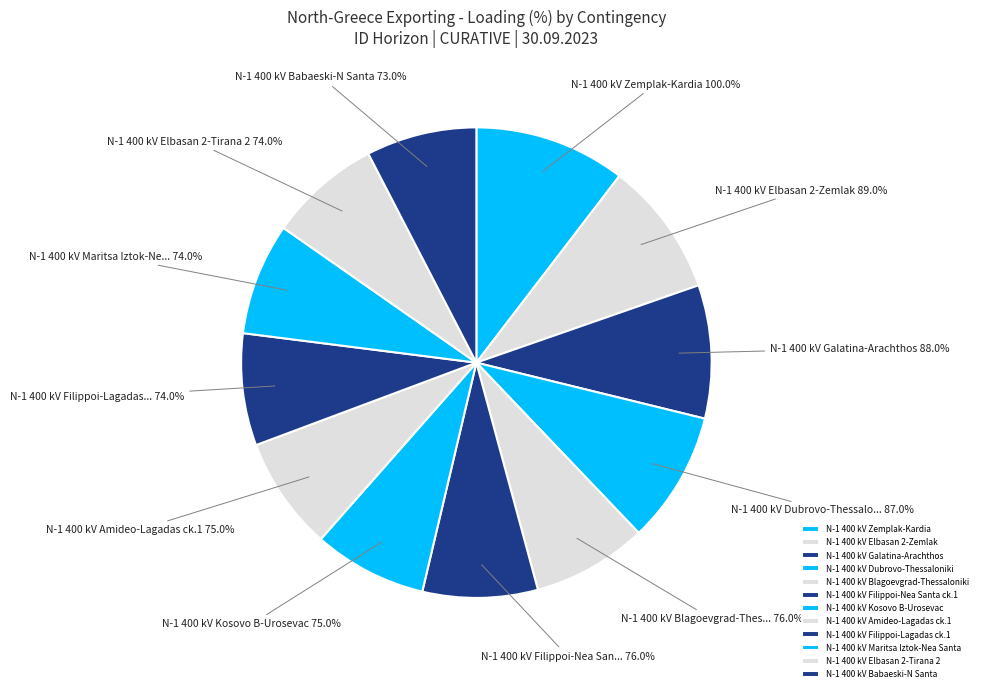

The N-1 400 kV Elbasan 2-Tirana 2 slice represents 8% of the pie. True or false?

True